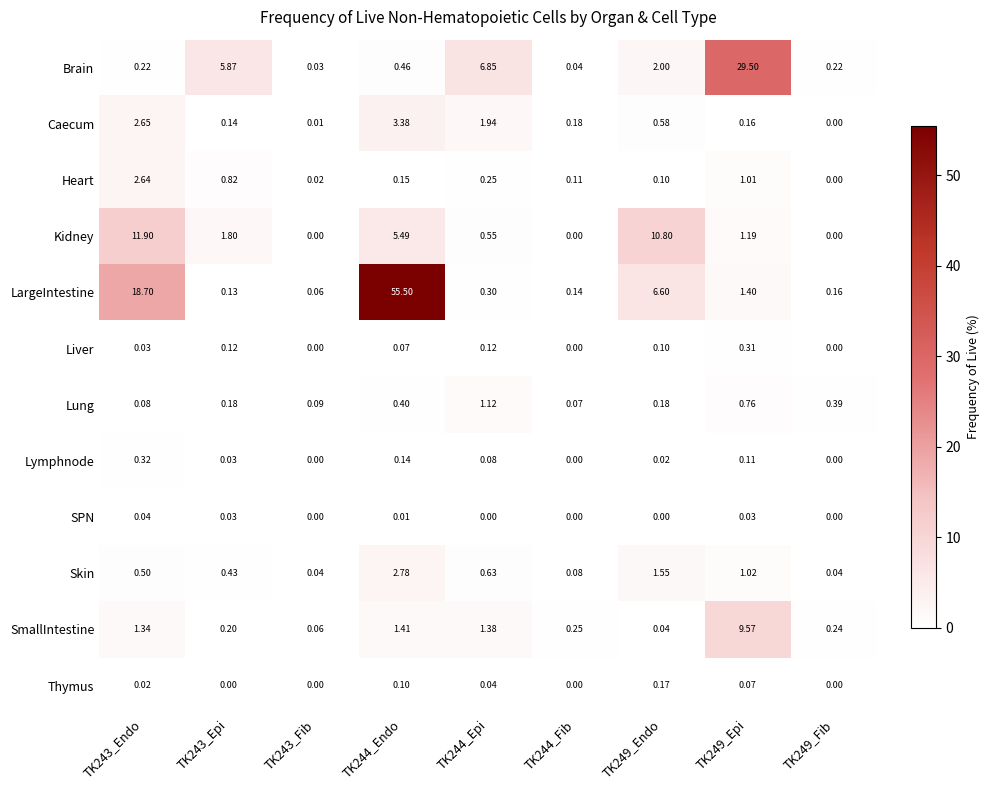

Between TK243_Fib and TK249_Fib, which series saw the biggest shift?

Lung